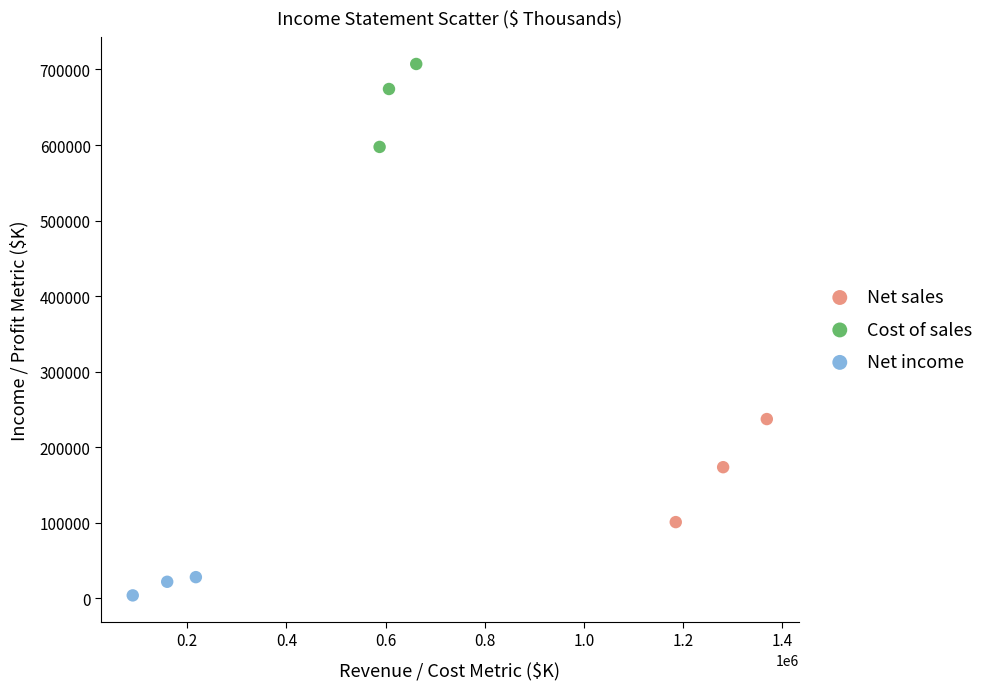

Which series reaches the maximum Y coordinate?

Cost of sales